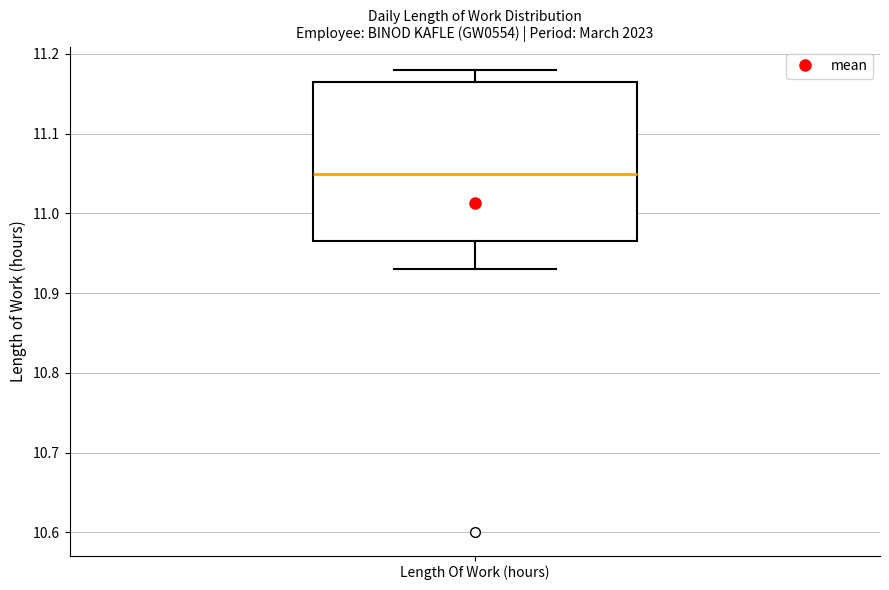

Transcribe this box plot: give where the median line is, the range the box spans, and where the two whiskers end, as read against the y-axis. The values are not printed on the chart, so give them approximately, as read against the axis.

median 11.05, box 10.97 to 11.17, whiskers 10.93 to 11.18